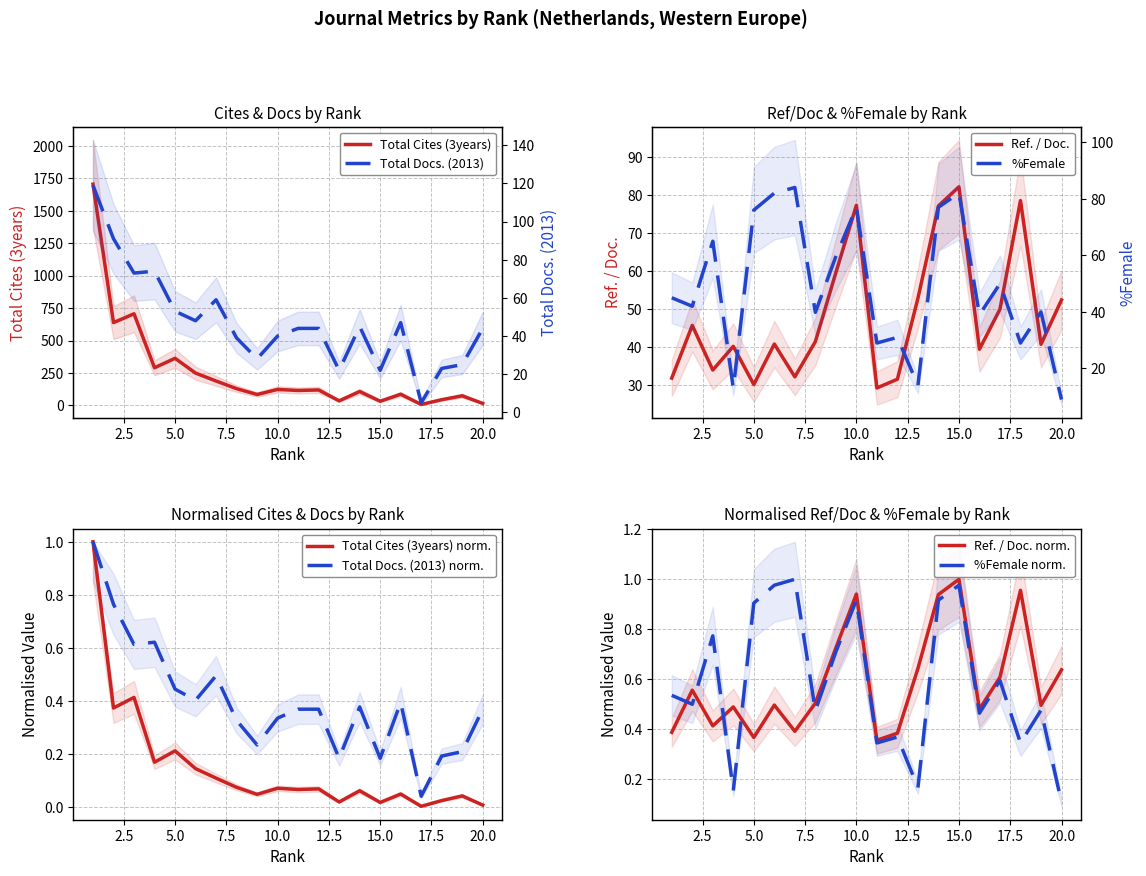

What is the sum of the Ref. / Doc. values at 18 and 1?

110.4